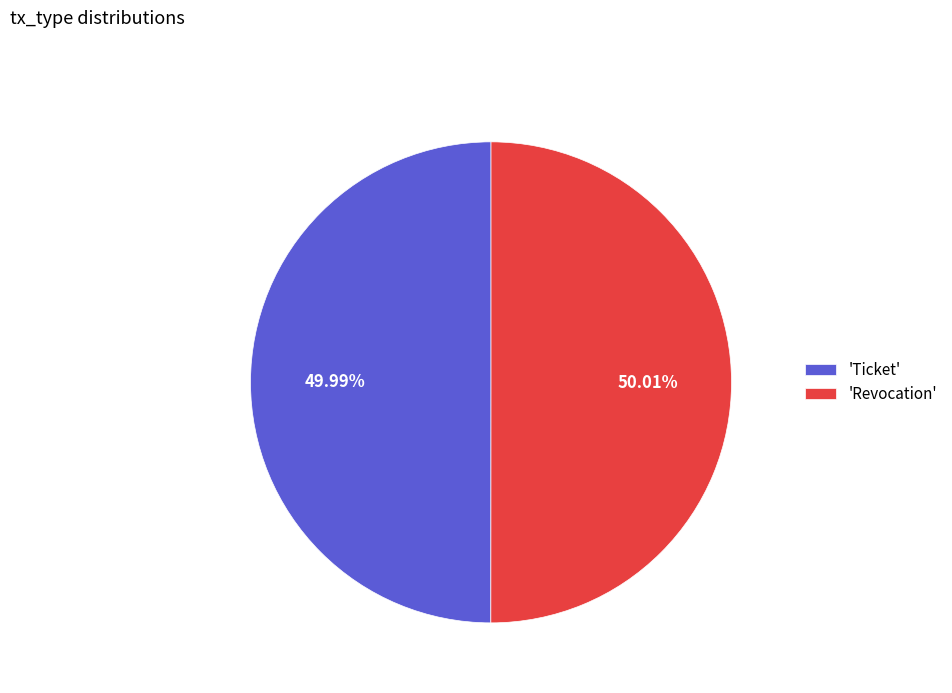

Does any single category account for the majority?

Yes